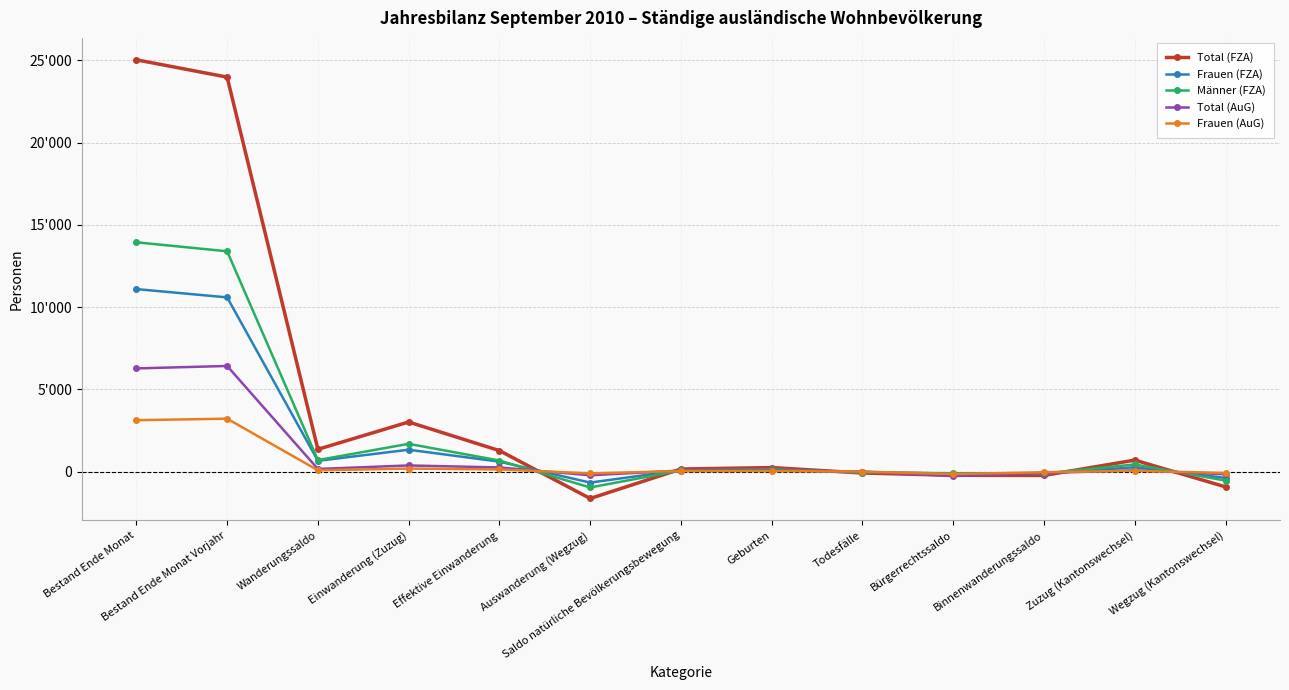

The value of Männer (FZA) at Wanderungssaldo is 699. True or false?

True